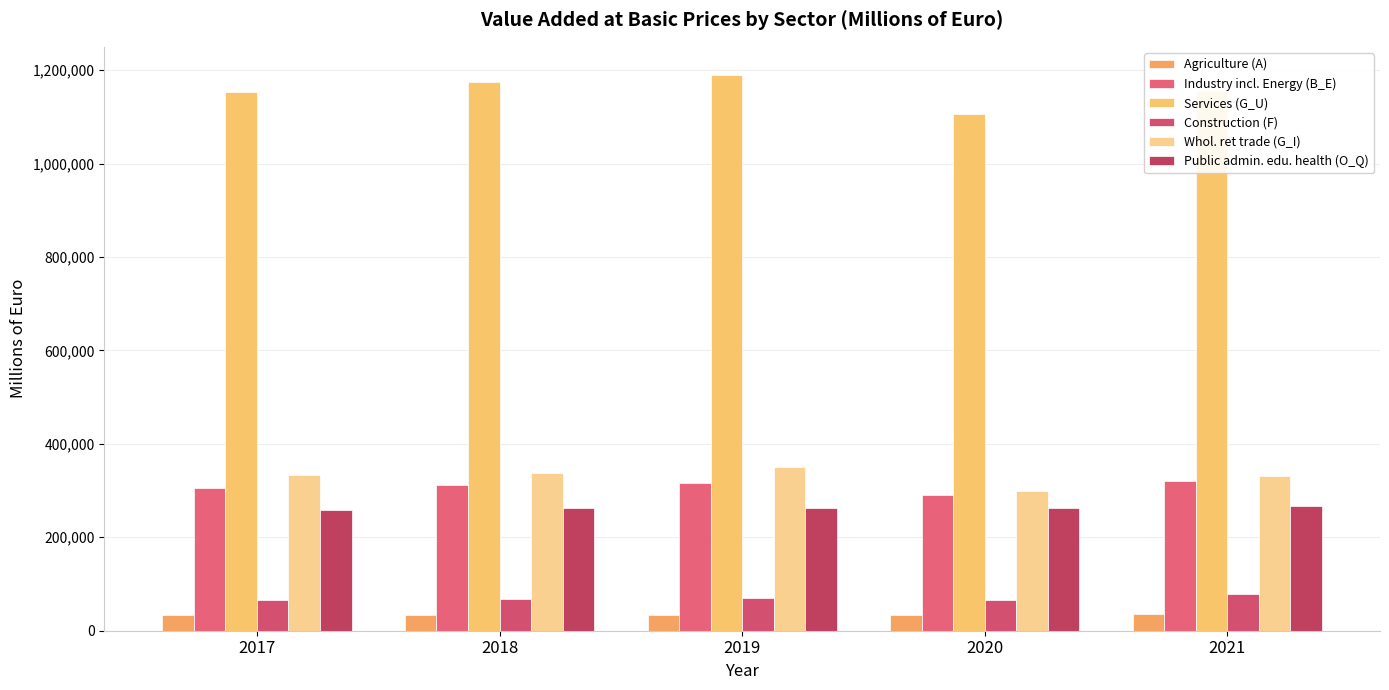

Is it true that Construction (F) equals 26070 at 2021?

False